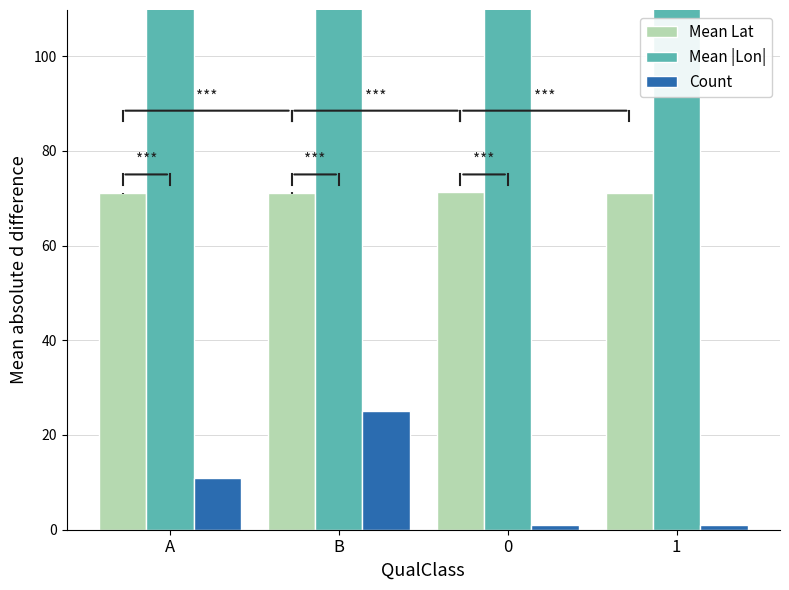

How many groups of bars are there?

4